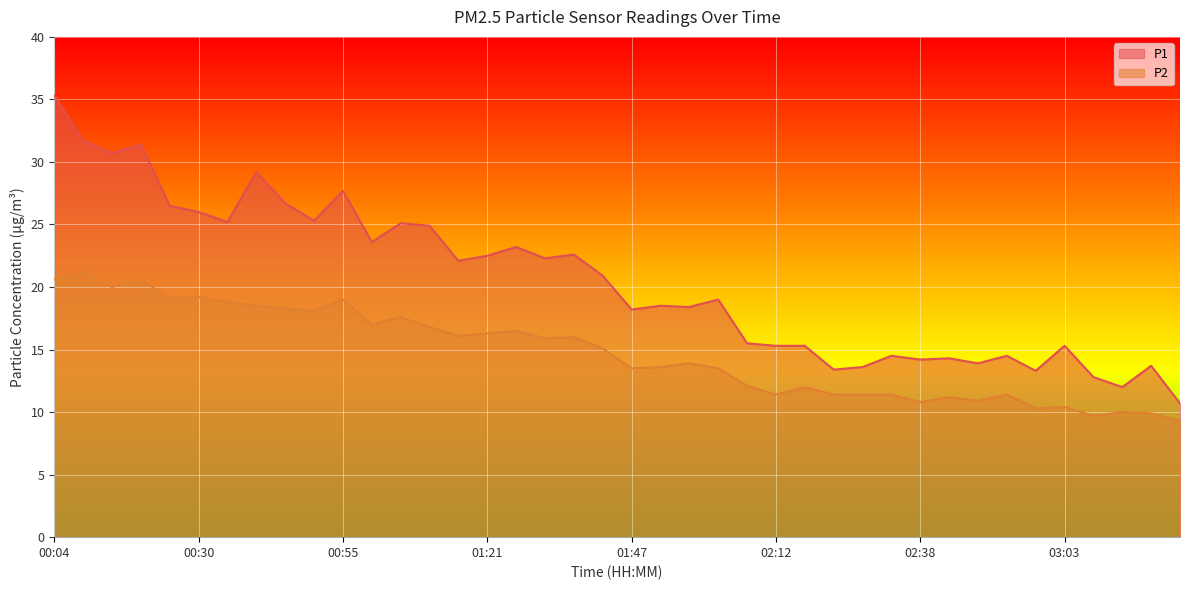

What is the sum of all P1 values?

819.3